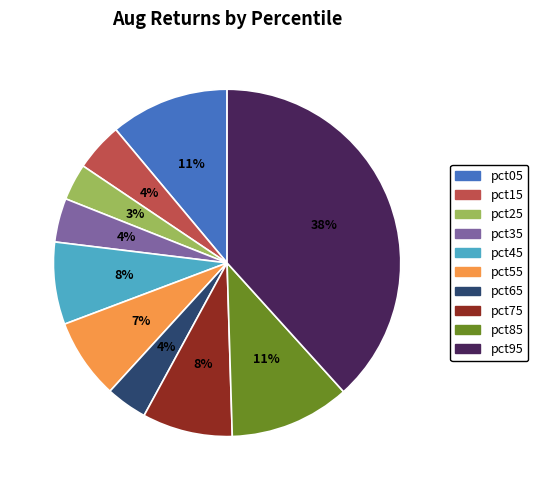

Do pct05 and pct25 together represent more than half of the pie?

No